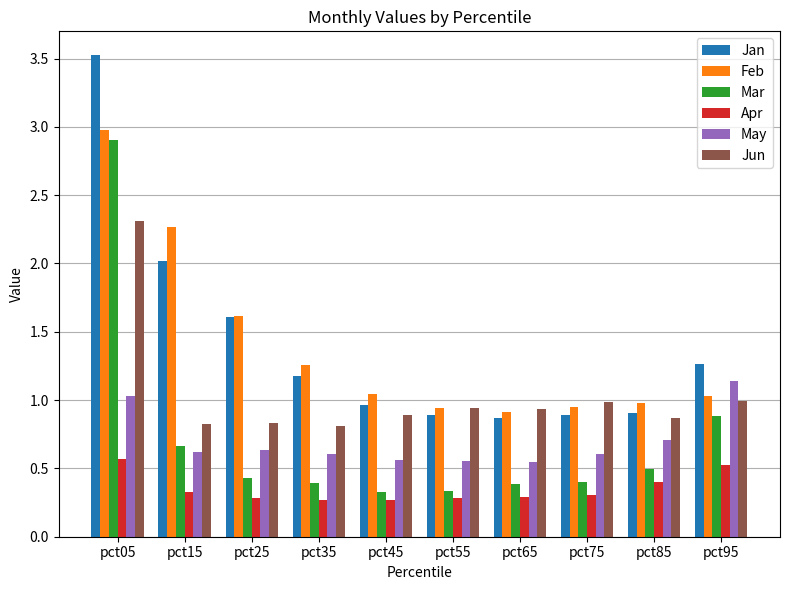

What is the difference between the highest and lowest values at pct45?

0.8